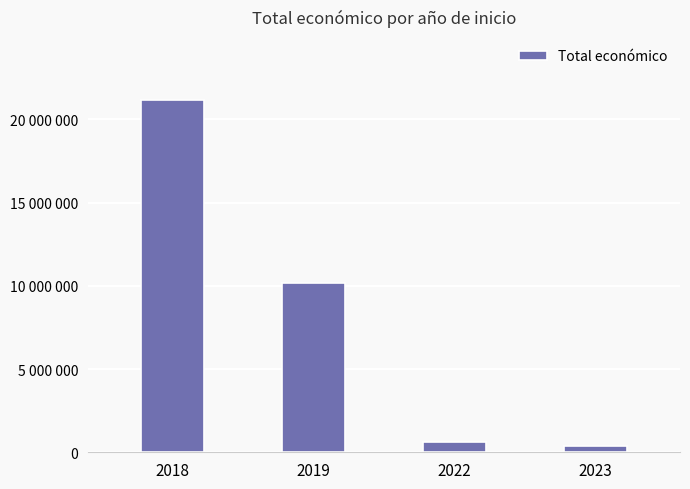

True or false: the data shows 813430 at 2022.

False